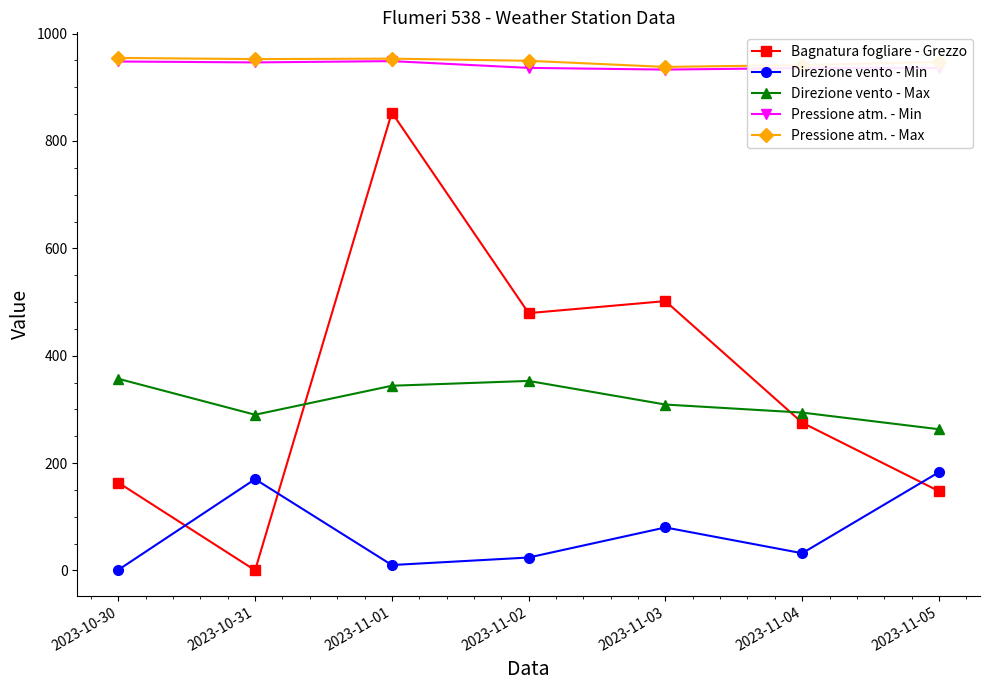

What are all the series names shown in the legend?

Bagnatura fogliare - Grezzo, Direzione vento - Min, Direzione vento - Max, Pressione atm. - Min, Pressione atm. - Max